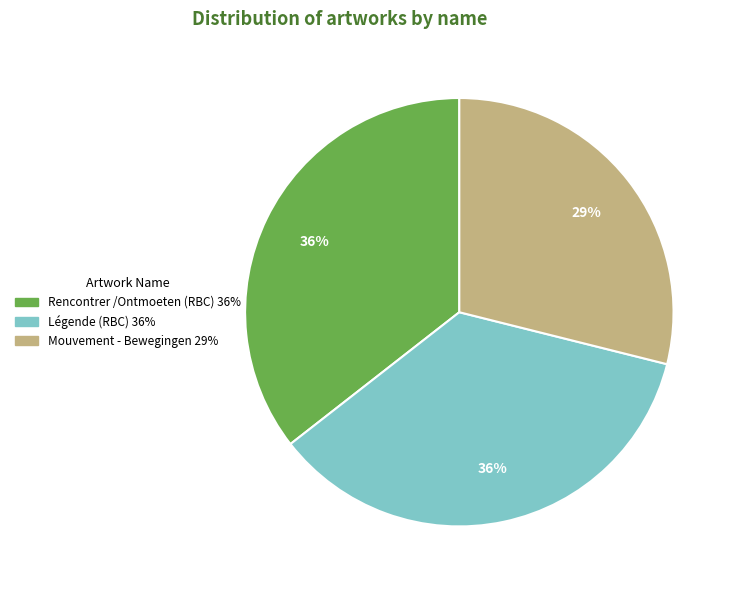

Approximately how many times larger is the value at Rencontrer /Ontmoeten (RBC) compared to Mouvement - Bewegingen?

1.2